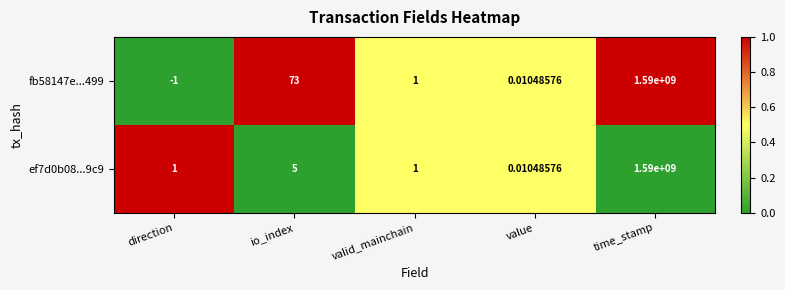

Which category has the highest value across all series?

time_stamp